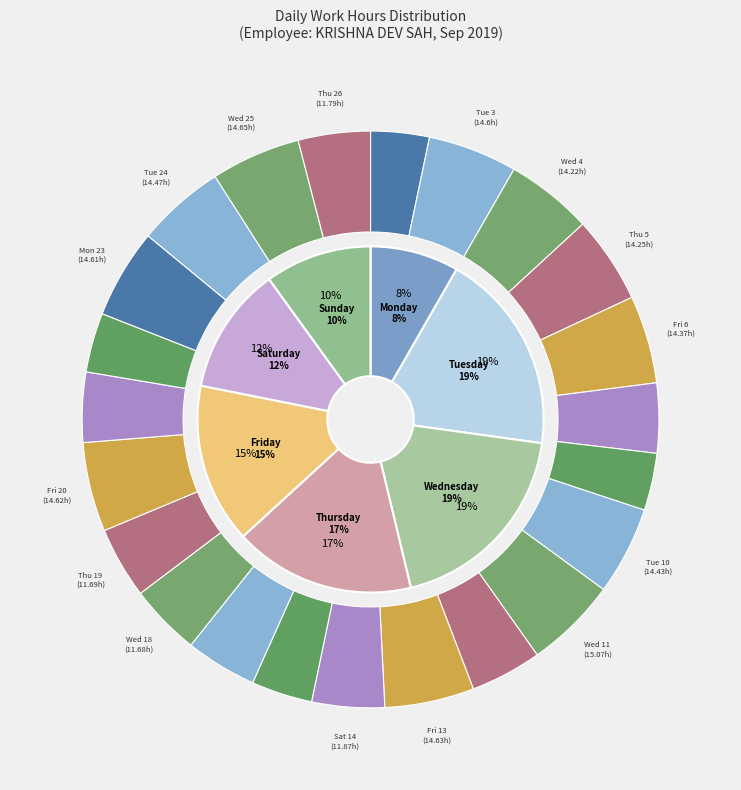

Does any single category account for the majority?

No